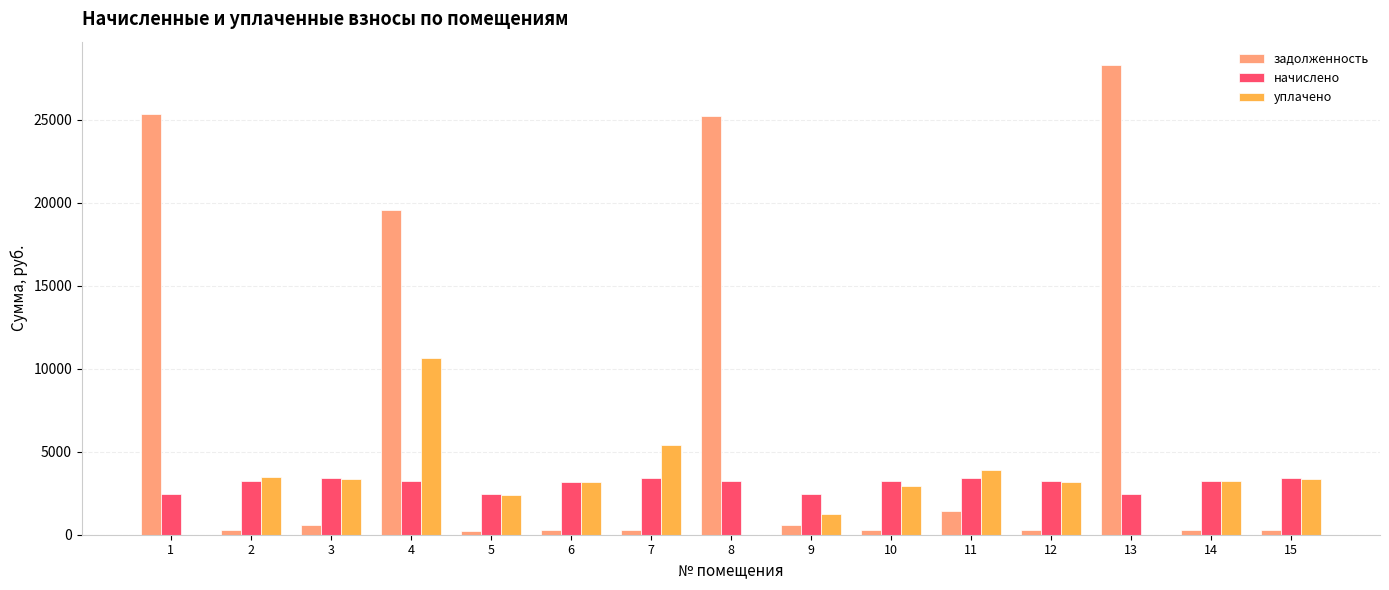

The value of начислено at 8 is 4564.0. True or false?

False